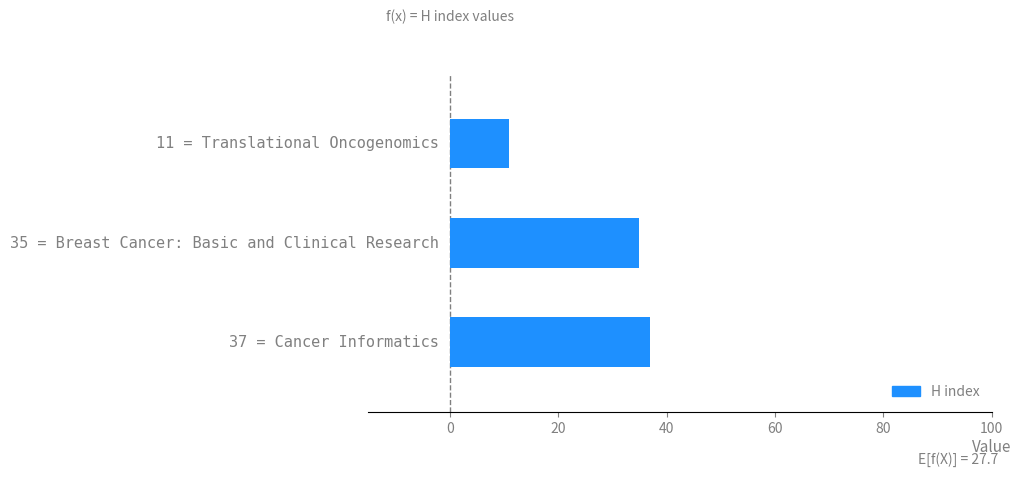

What is the maximum value shown in the chart?

37